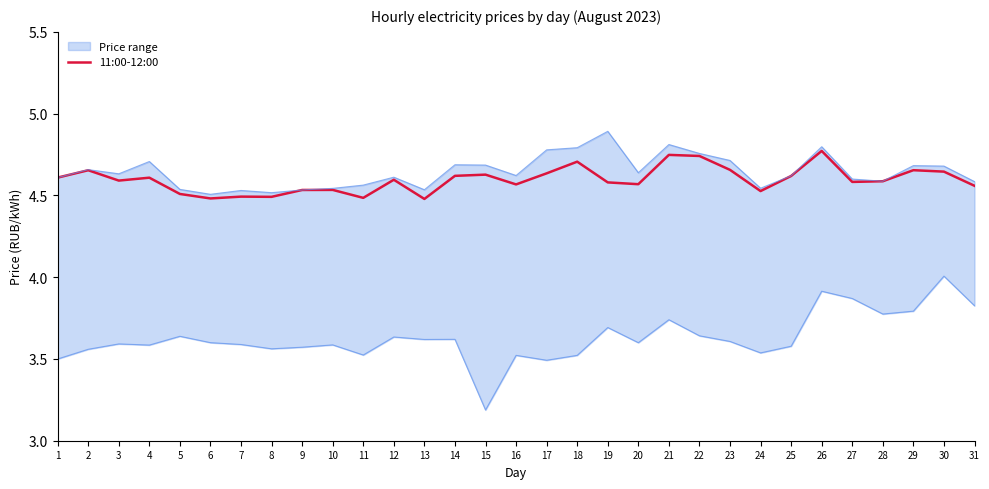

Reading left to right, what are all the values shown in this chart?

1=4.6	2=4.7	3=4.6	4=4.6	5=4.5	6=4.5	7=4.5	8=4.5	9=4.5	10=4.5	11=4.5	12=4.6	13=4.5	14=4.6	15=4.6	16=4.6	17=4.6	18=4.7	19=4.6	20=4.6	21=4.7	22=4.7	23=4.7	24=4.5	25=4.6	26=4.8	27=4.6	28=4.6	29=4.7	30=4.6	31=4.6